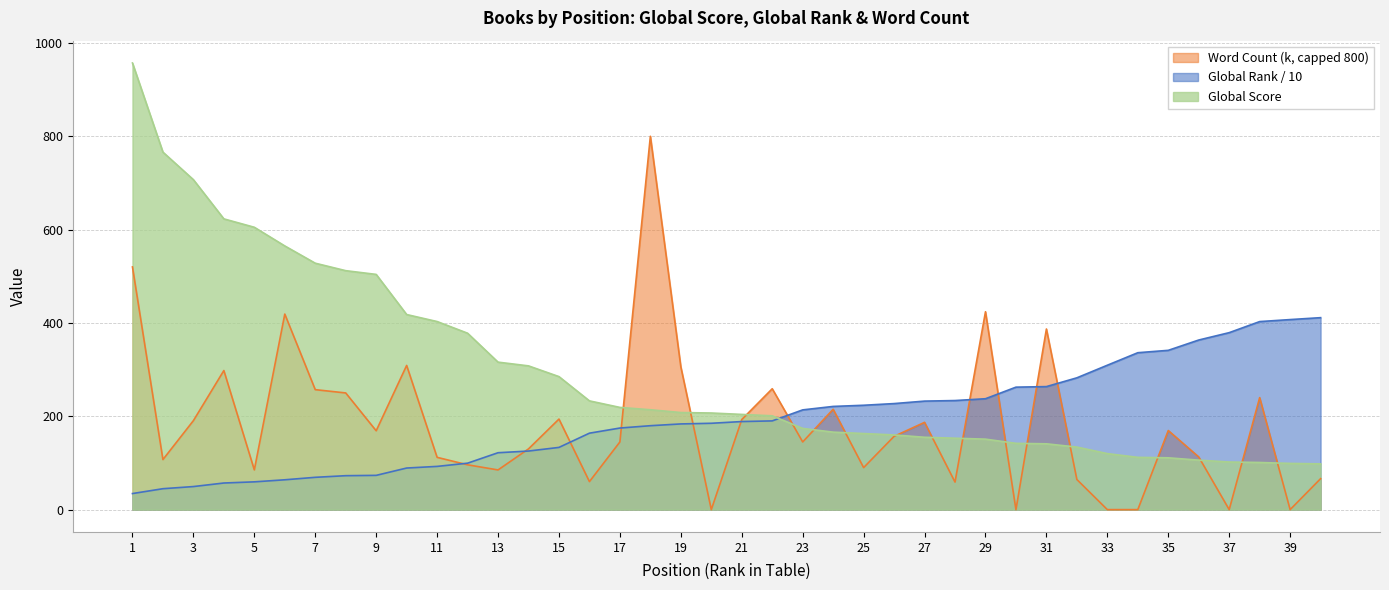

The value of Global Rank at 26 is 227.2. True or false?

True